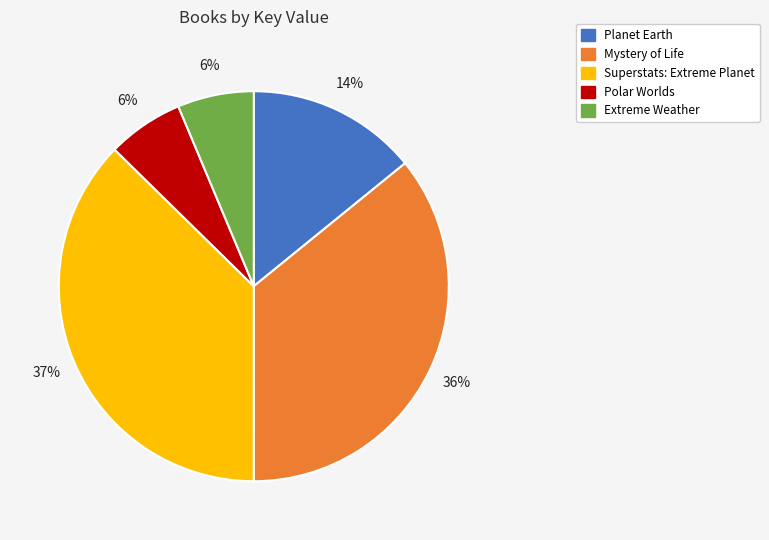

Which slice is the largest?

Superstats: Extreme Planet